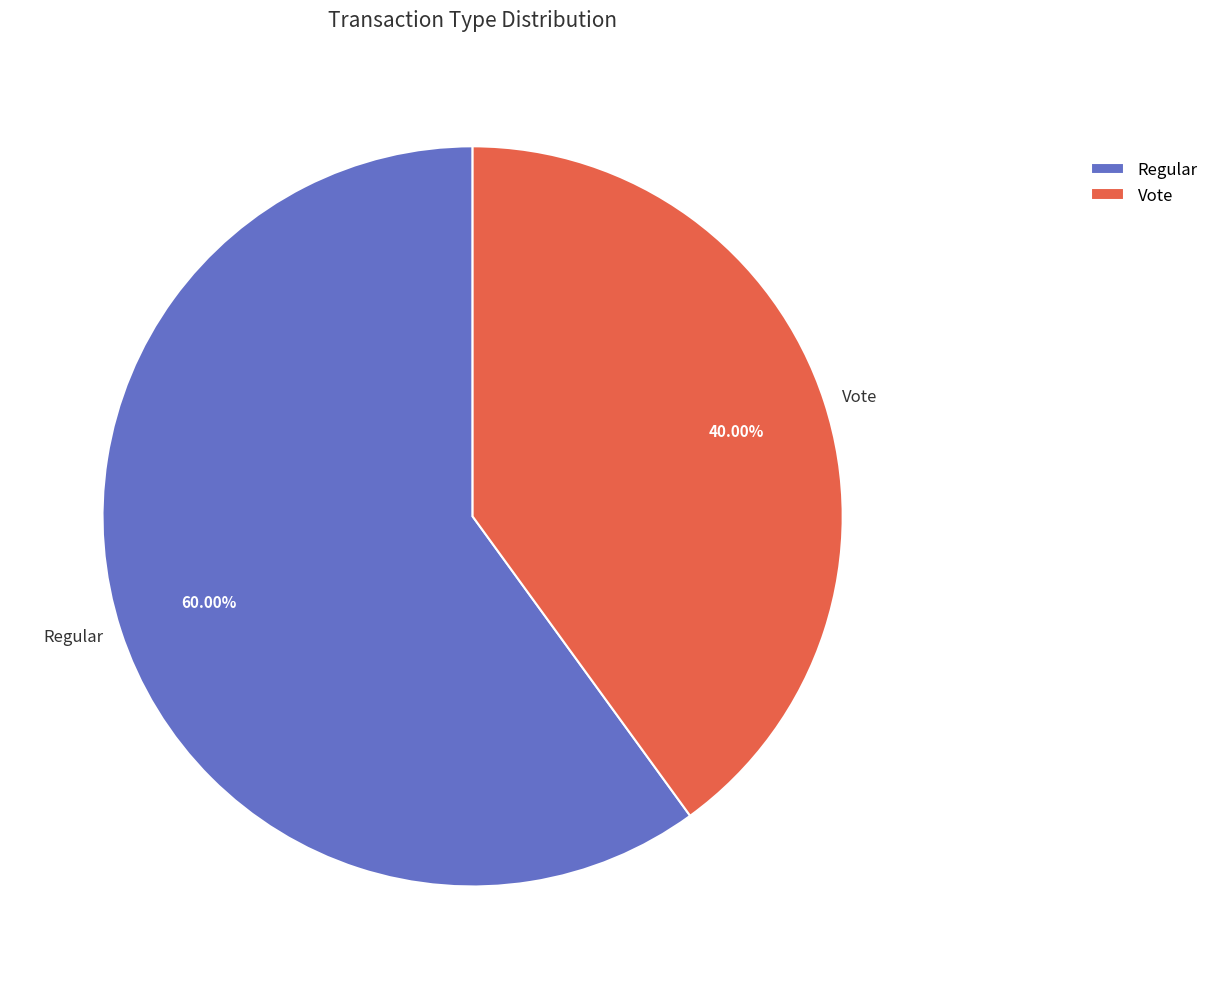

To the nearest percent, what is the combined percentage of Regular and Vote?

100%